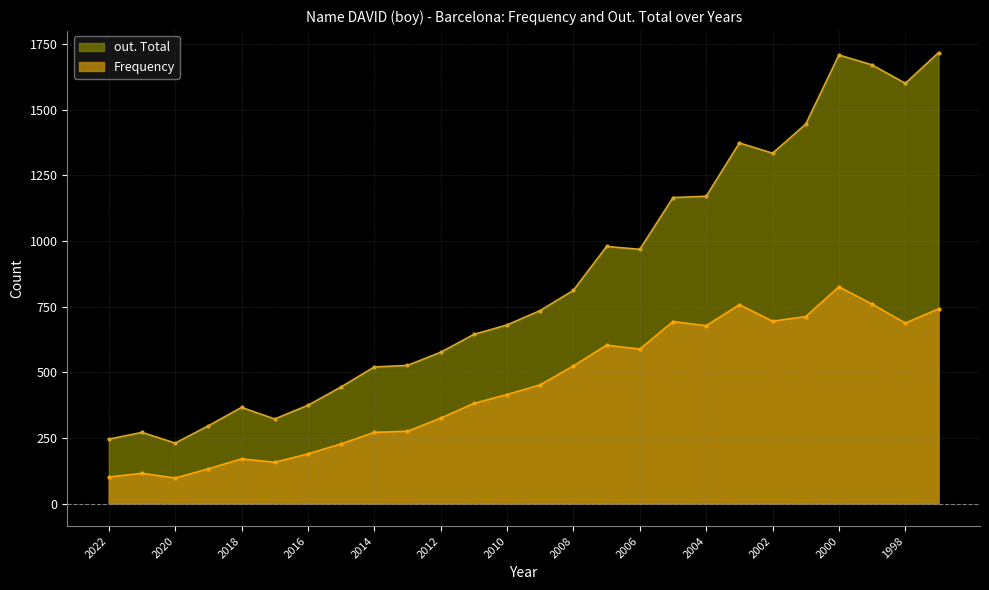

How many series are shown in this chart?

2